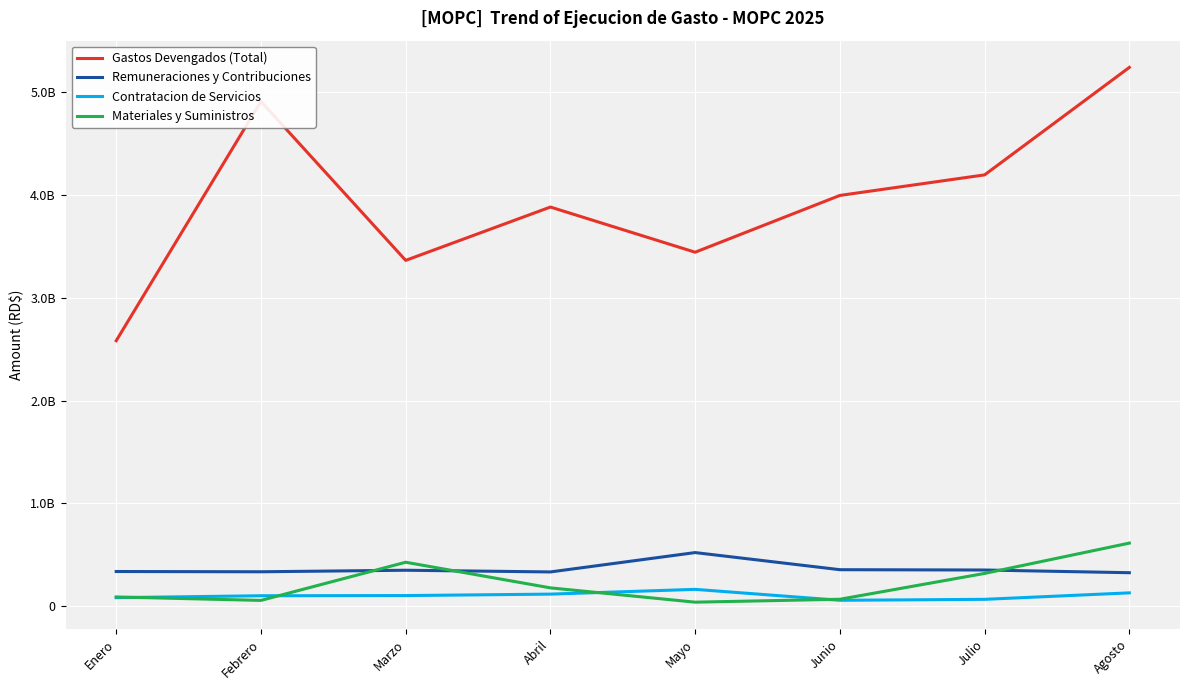

What are all the series names shown in the legend?

Gastos Devengados (Total), Remuneraciones y Contribuciones, Contratacion de Servicios, Materiales y Suministros